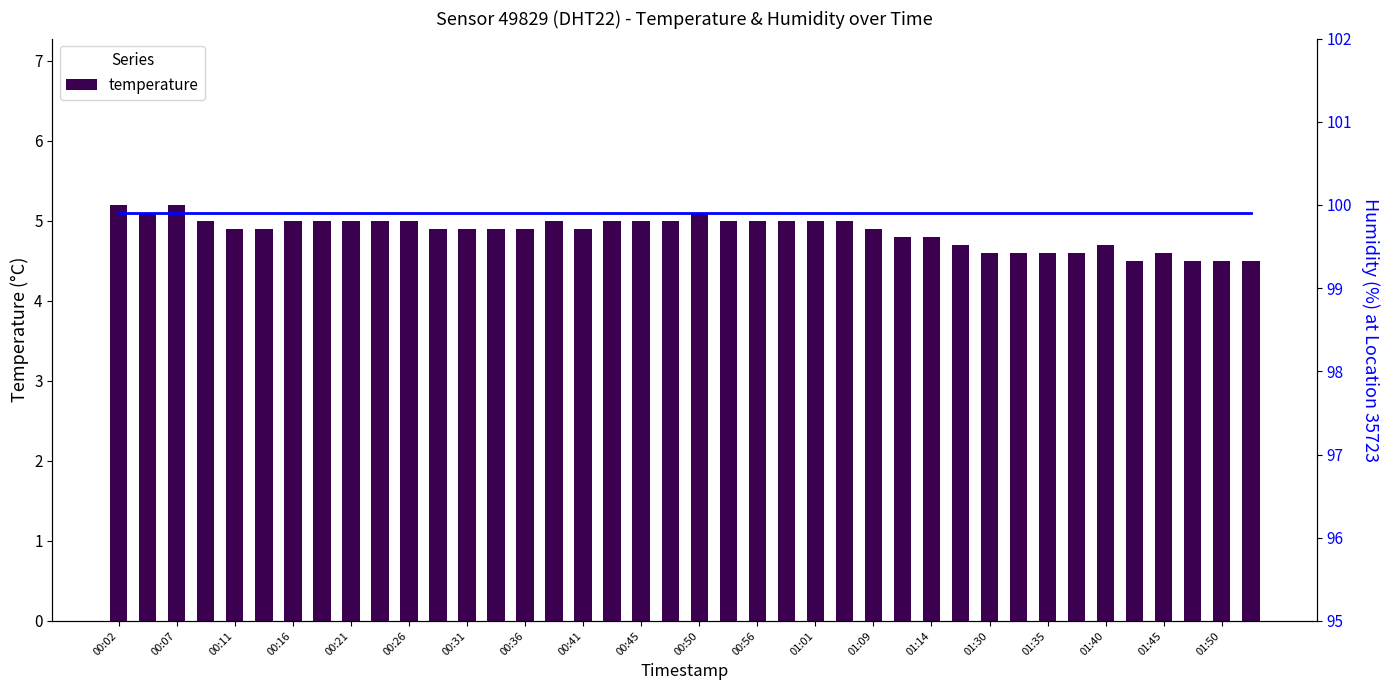

What is the minimum value for temperature?

4.5